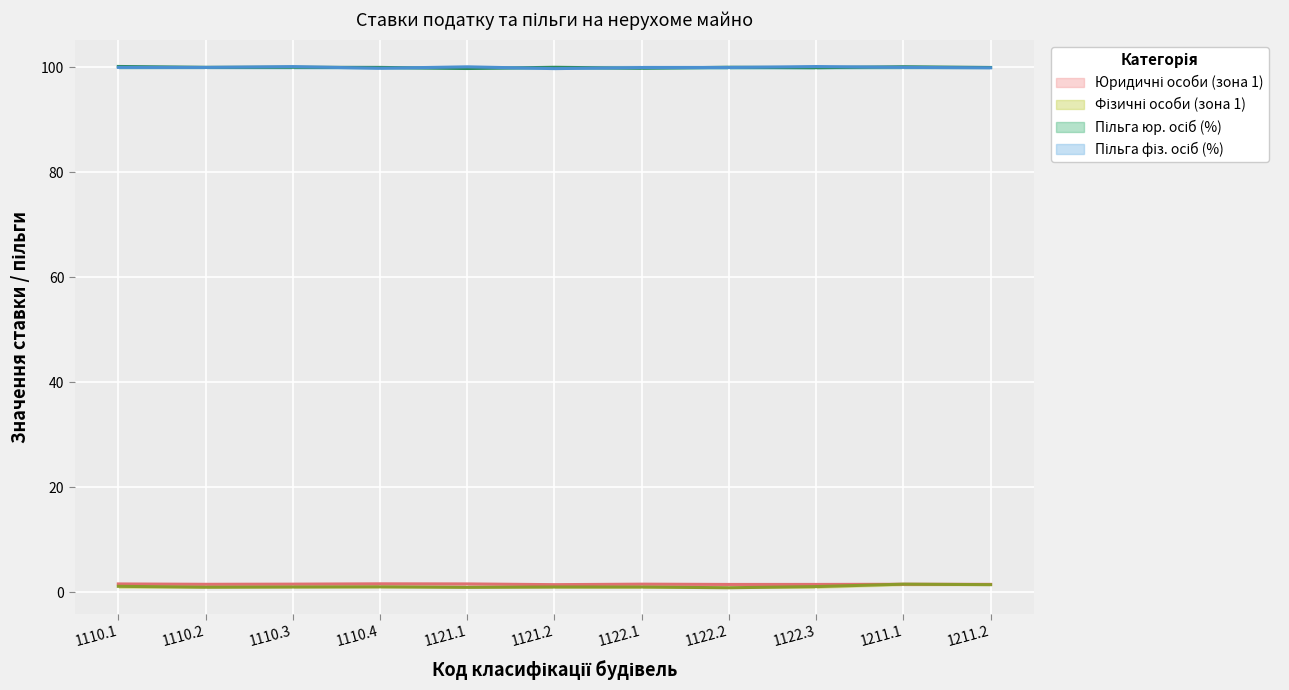

How many lines are shown in the chart?

4